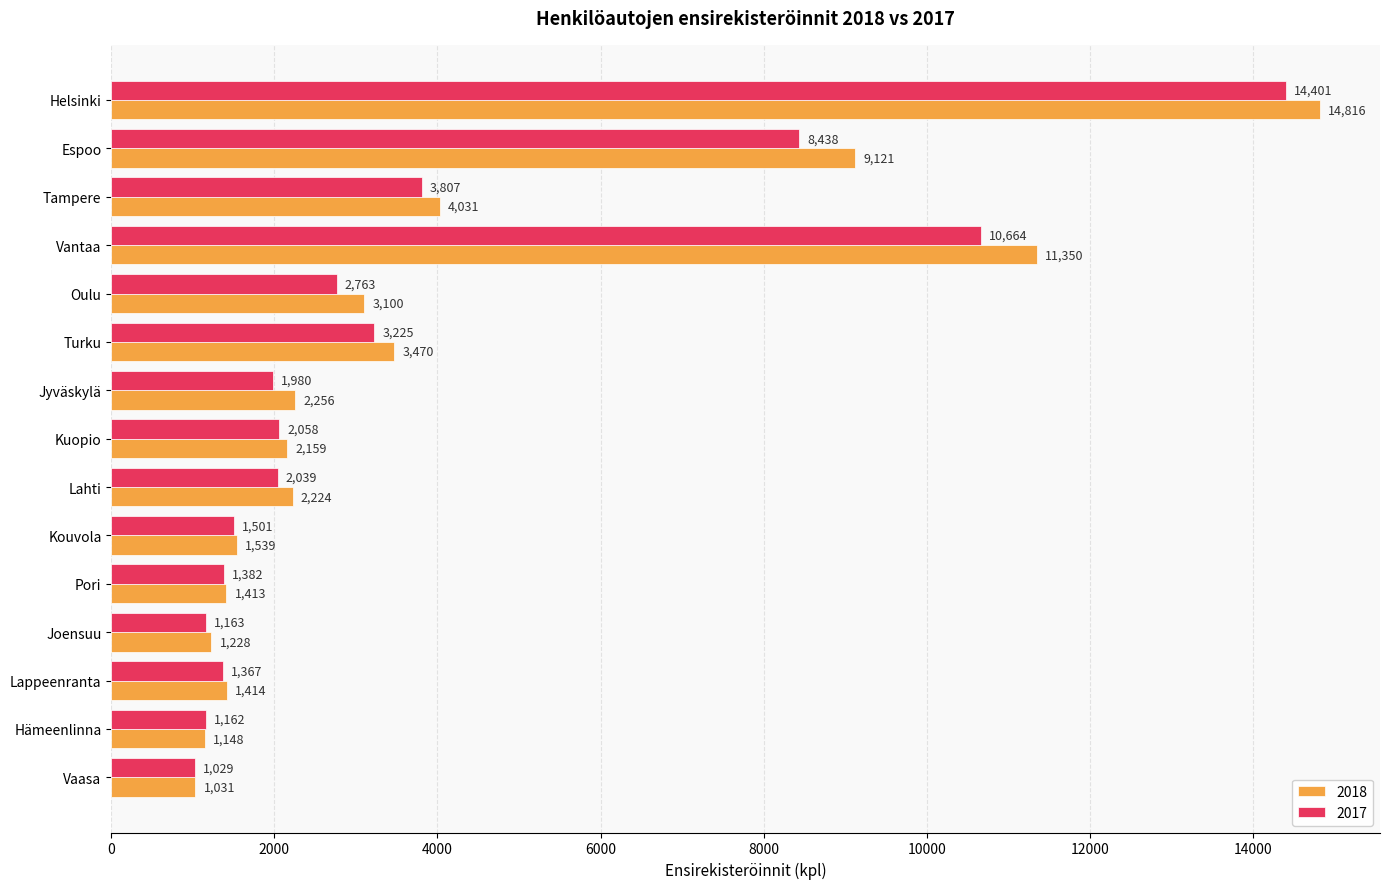

What is the difference between the second highest and second lowest values in the 2018 series?

10202